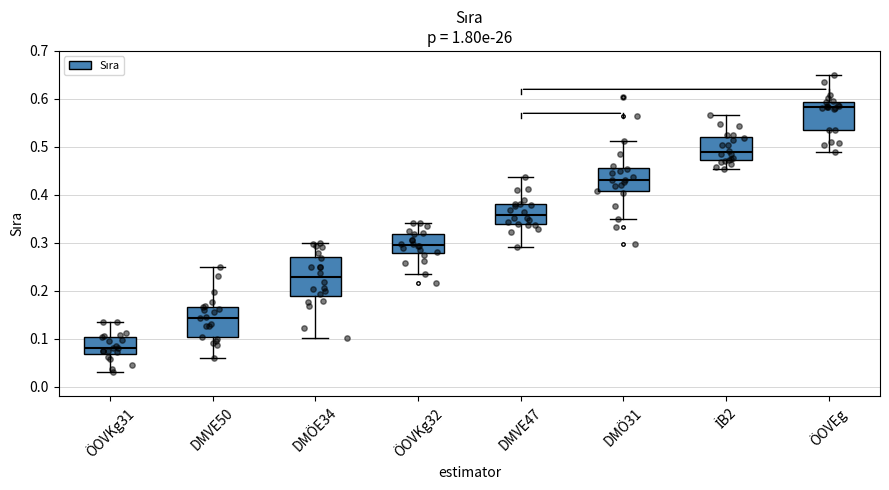

Reading left to right, read every box against the y-axis: the position of its median line, the range the box covers, and the ends of its whiskers. The values are not printed on the chart, so give them approximately, as read against the axis.

ÖOVKg31: median 0.08, box 0.07 to 0.10, whiskers 0.03 to 0.14
DMVE50: median 0.14, box 0.10 to 0.17, whiskers 0.06 to 0.25
DMÖE34: median 0.23, box 0.19 to 0.27, whiskers 0.10 to 0.30
ÖOVKg32: median 0.30, box 0.28 to 0.32, whiskers 0.24 to 0.34
DMVE47: median 0.36, box 0.34 to 0.38, whiskers 0.29 to 0.44
DMÖ31: median 0.43, box 0.41 to 0.46, whiskers 0.35 to 0.51
İB2: median 0.49, box 0.47 to 0.52, whiskers 0.45 to 0.57
ÖOVEg: median 0.58, box 0.54 to 0.59, whiskers 0.49 to 0.65